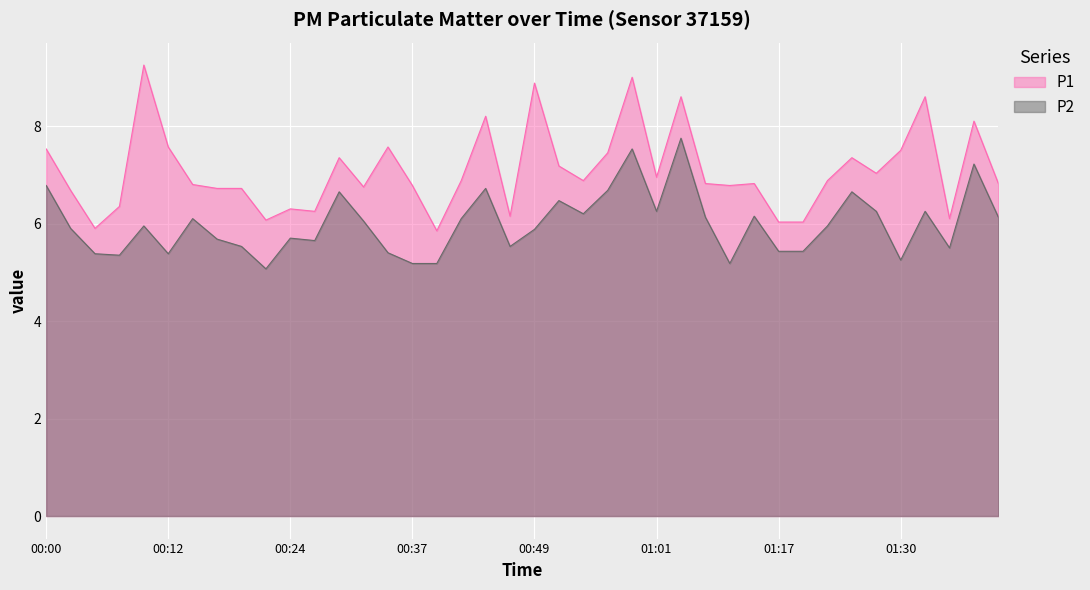

At which label does P1 first exceed 6?

00:00